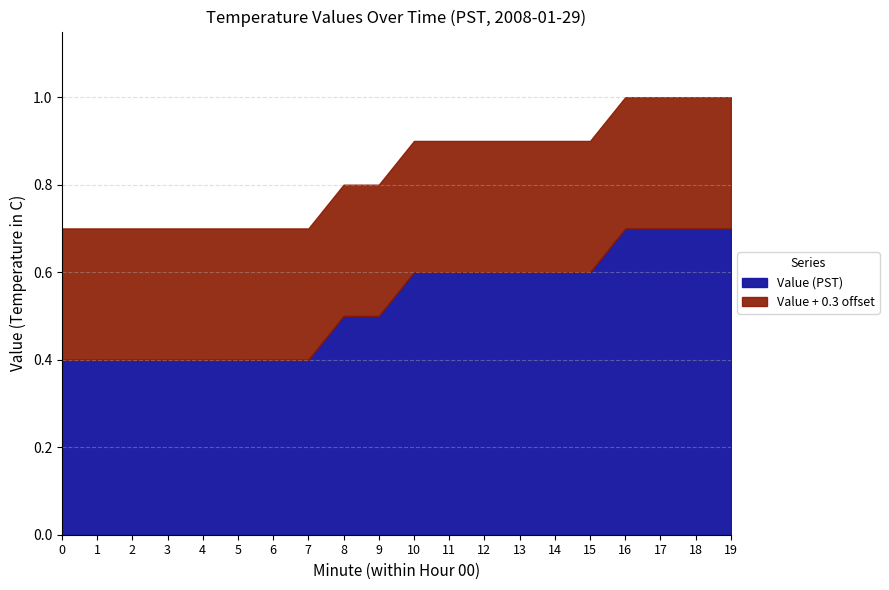

Which series has the largest total across all categories?

Value